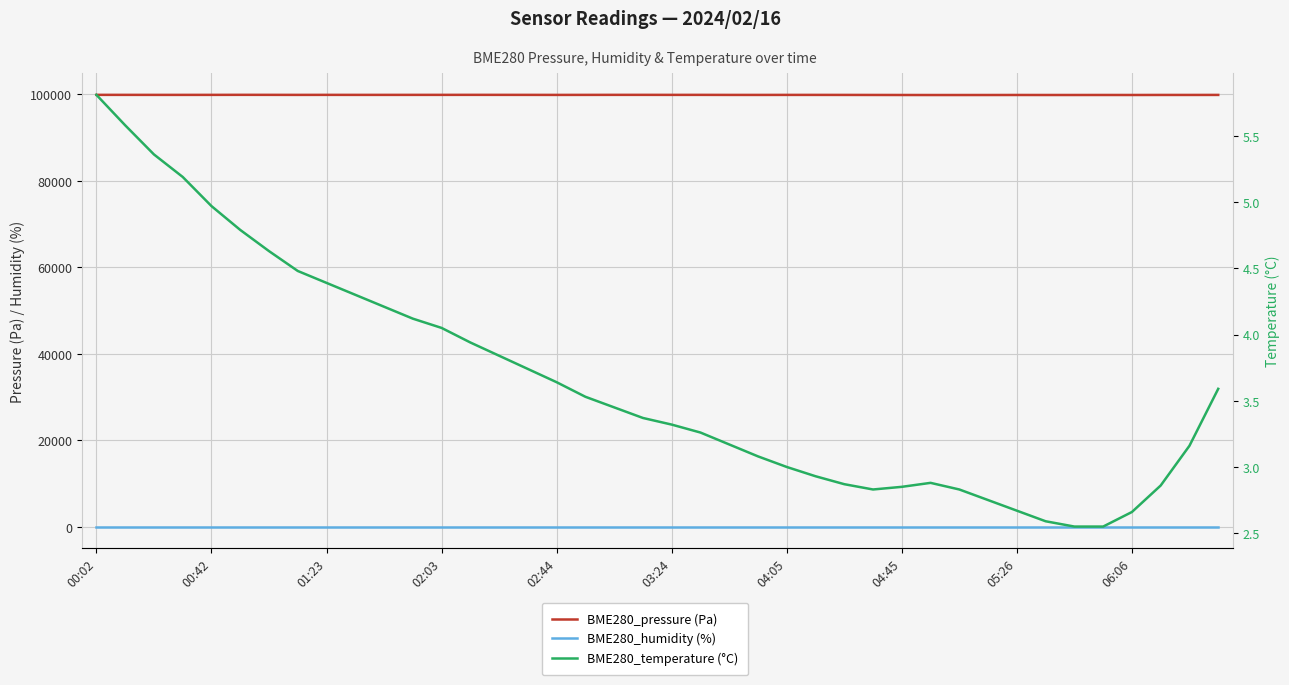

True or false: BME280_temperature (°C) has more than 0 points higher than both neighbors.

True